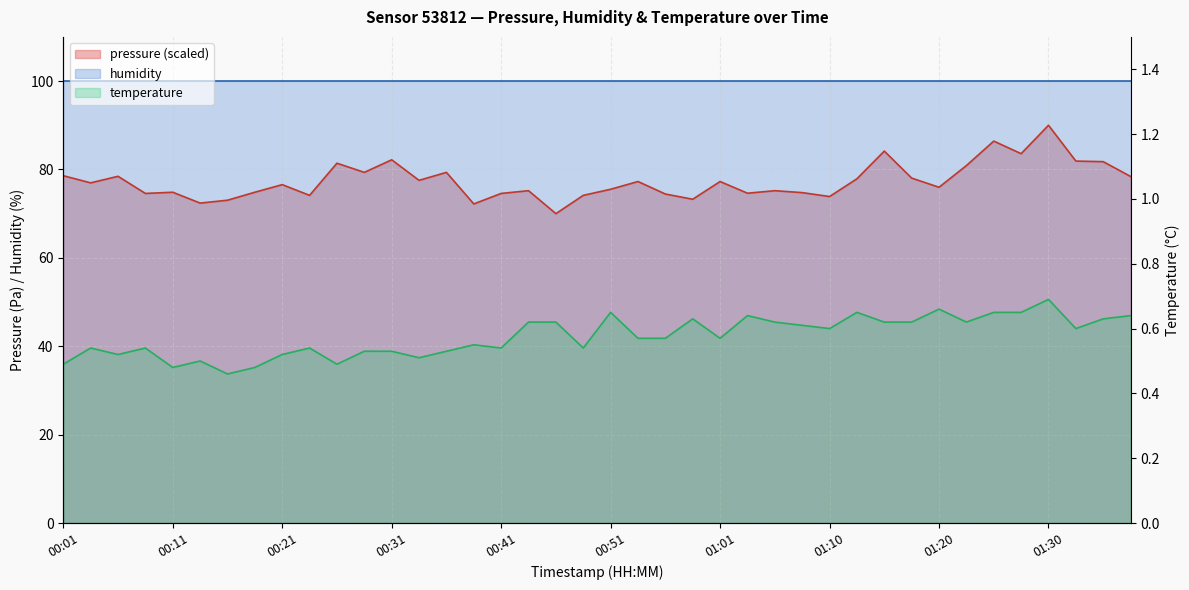

What is the average value of the pressure series?

77.4